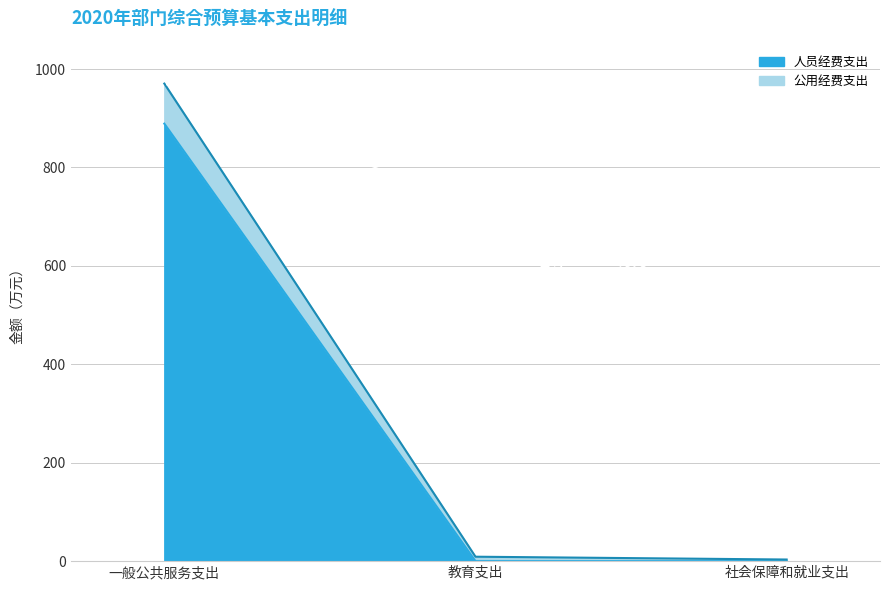

Where is 人员经费支出 nearest to the value 444?

教育支出